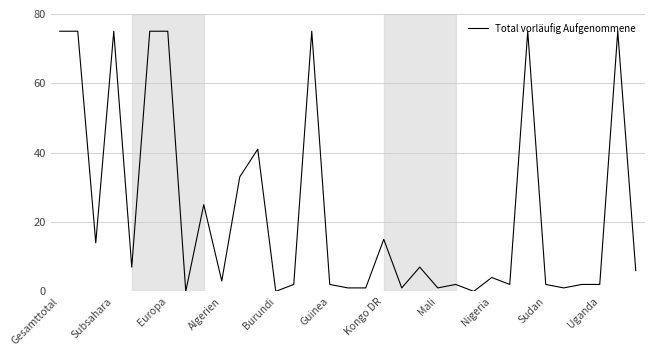

What is the maximum value shown in the chart?

75